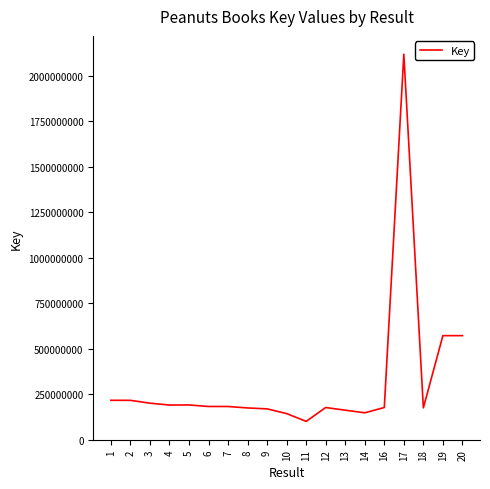

What is the maximum value shown in the chart?

2118130096